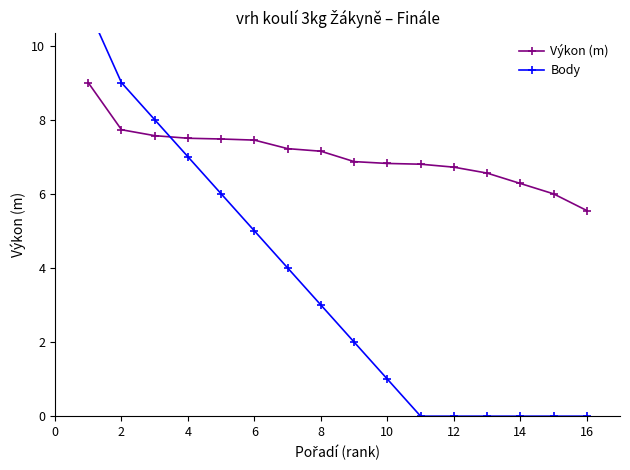

The value of Výkon (m) at 6 is 10.6. True or false?

False